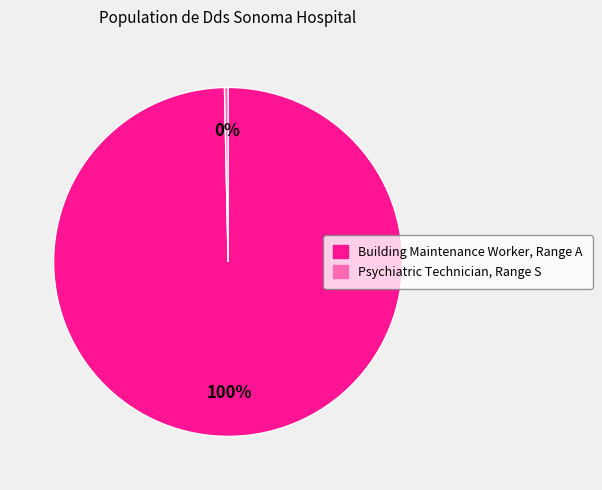

Rank the categories by value from highest to lowest.

Building Maintenance Worker, Range A, Psychiatric Technician, Range S